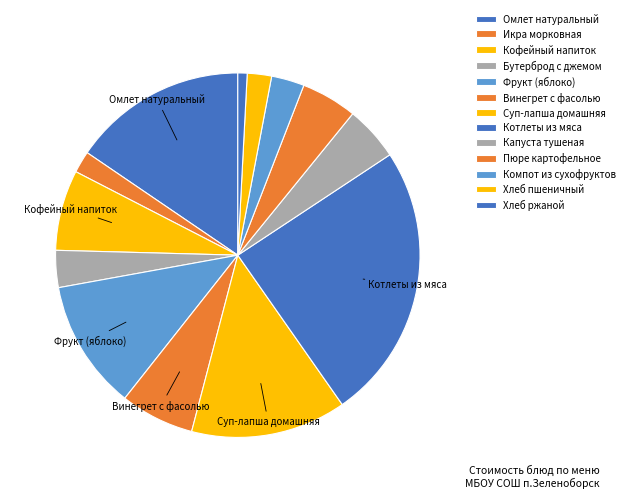

What percentage is the Хлеб пшеничный slice, to the nearest percent?

2%